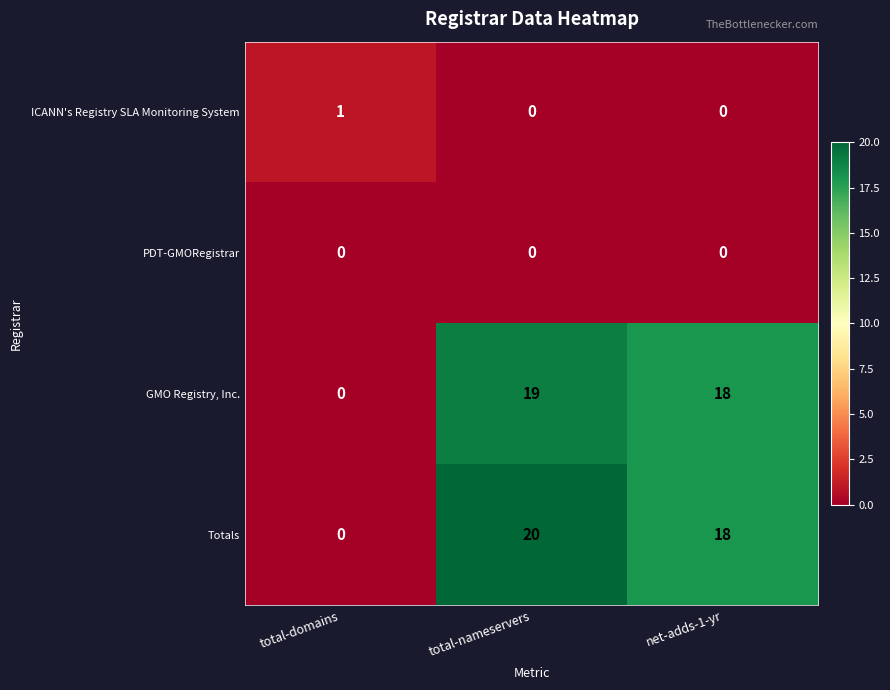

Which series changed the most between total-domains and total-nameservers?

Totals